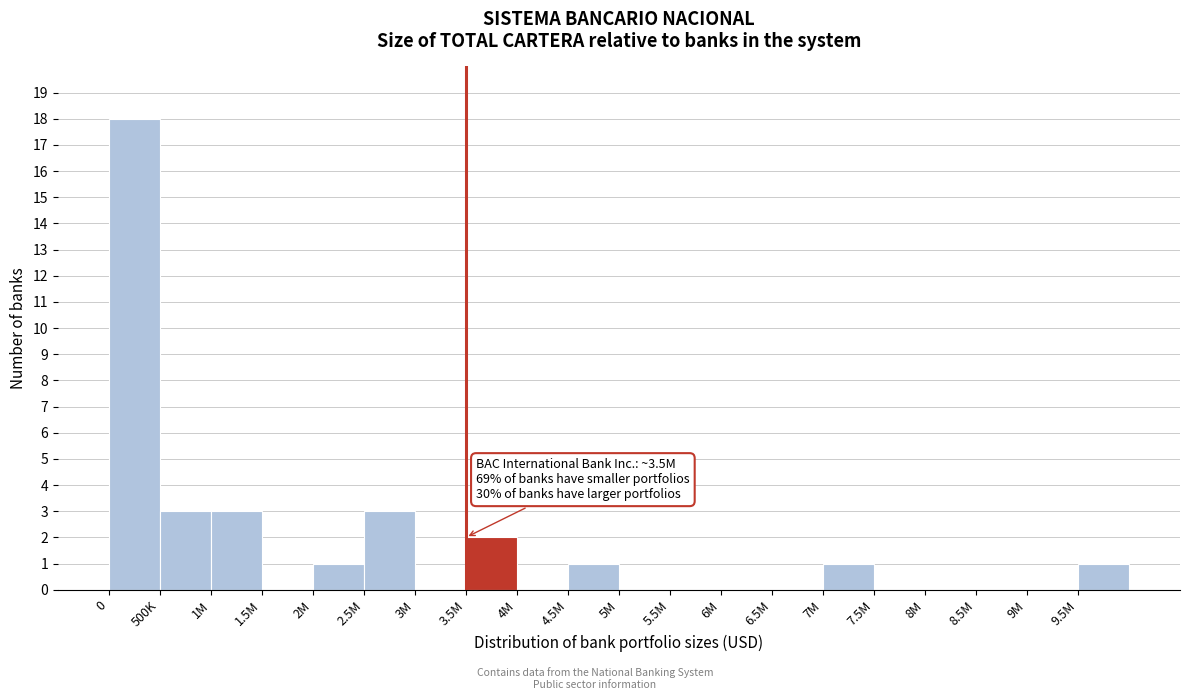

Reading left to right, list all the values displayed in this chart.

0=18	500K=3	1M=3	1.5M=0	2M=1	2.5M=3	3M=0	3.5M=2	4M=0	4.5M=1	5M=0	5.5M=0	6M=0	6.5M=0	7M=1	7.5M=0	8M=0	8.5M=0	9M=0	9.5M=1